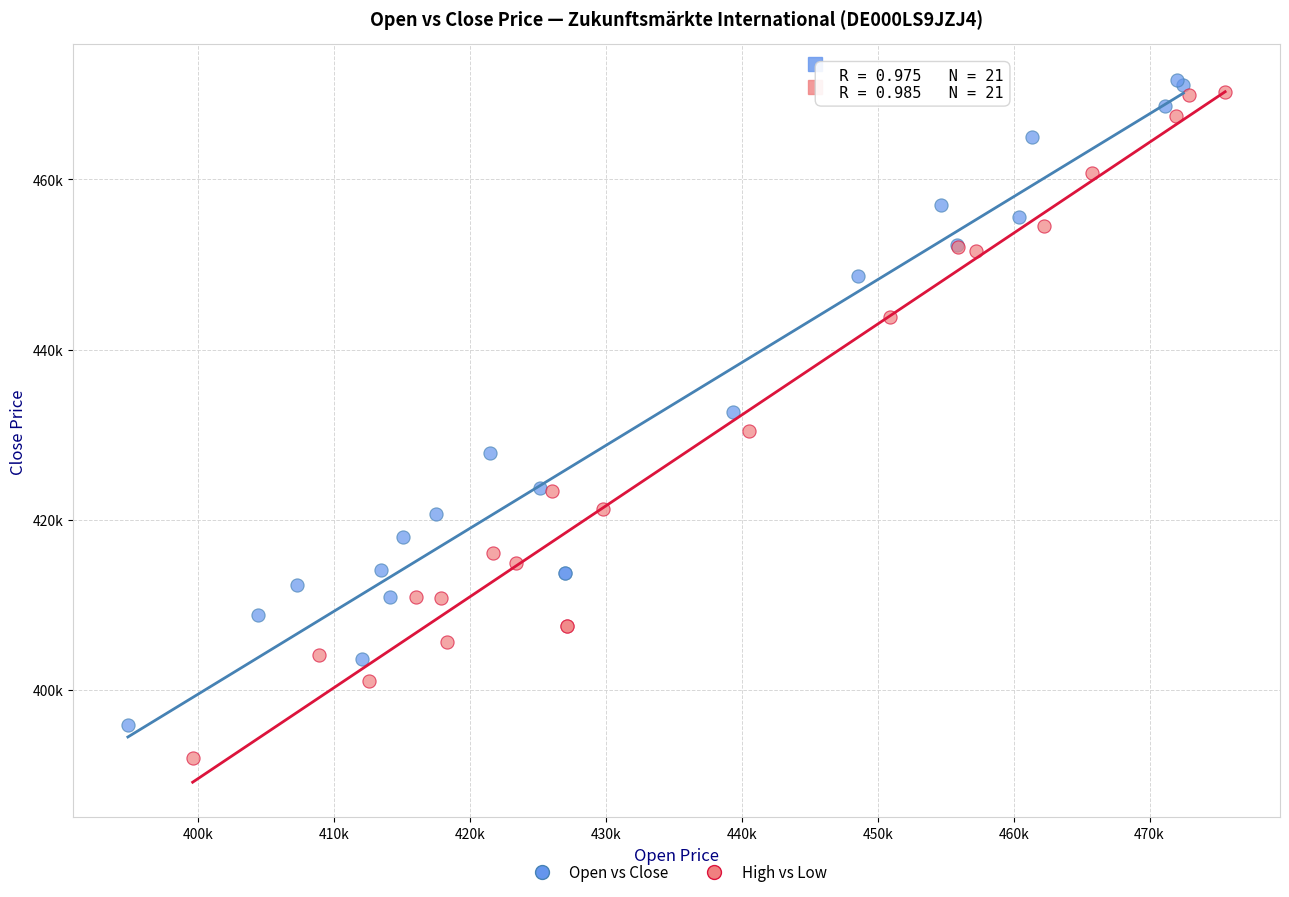

Which series has the largest Y range (max minus min)?

High vs Low